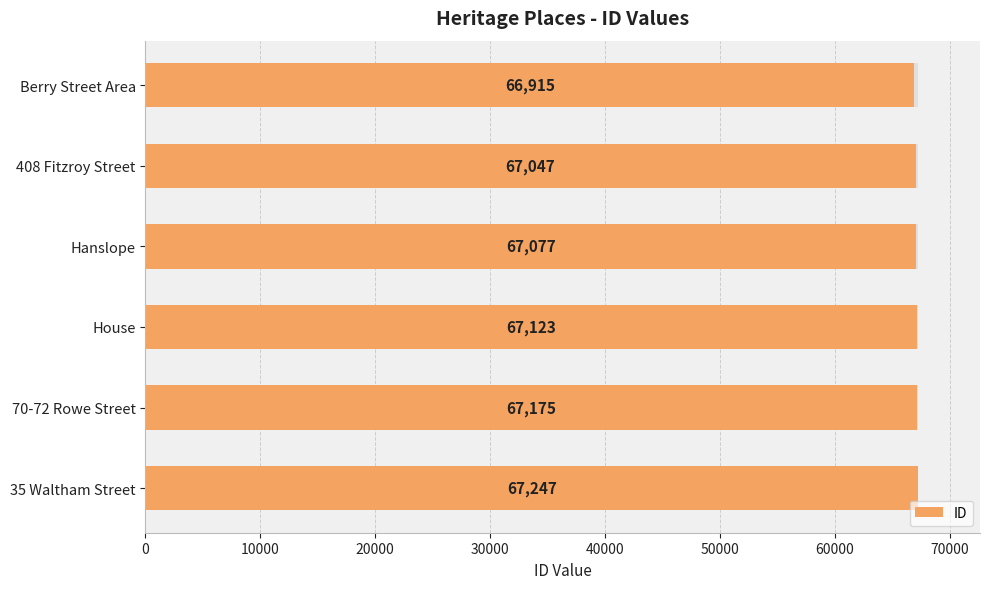

True or false: the data shows 90101 at 40000.

False